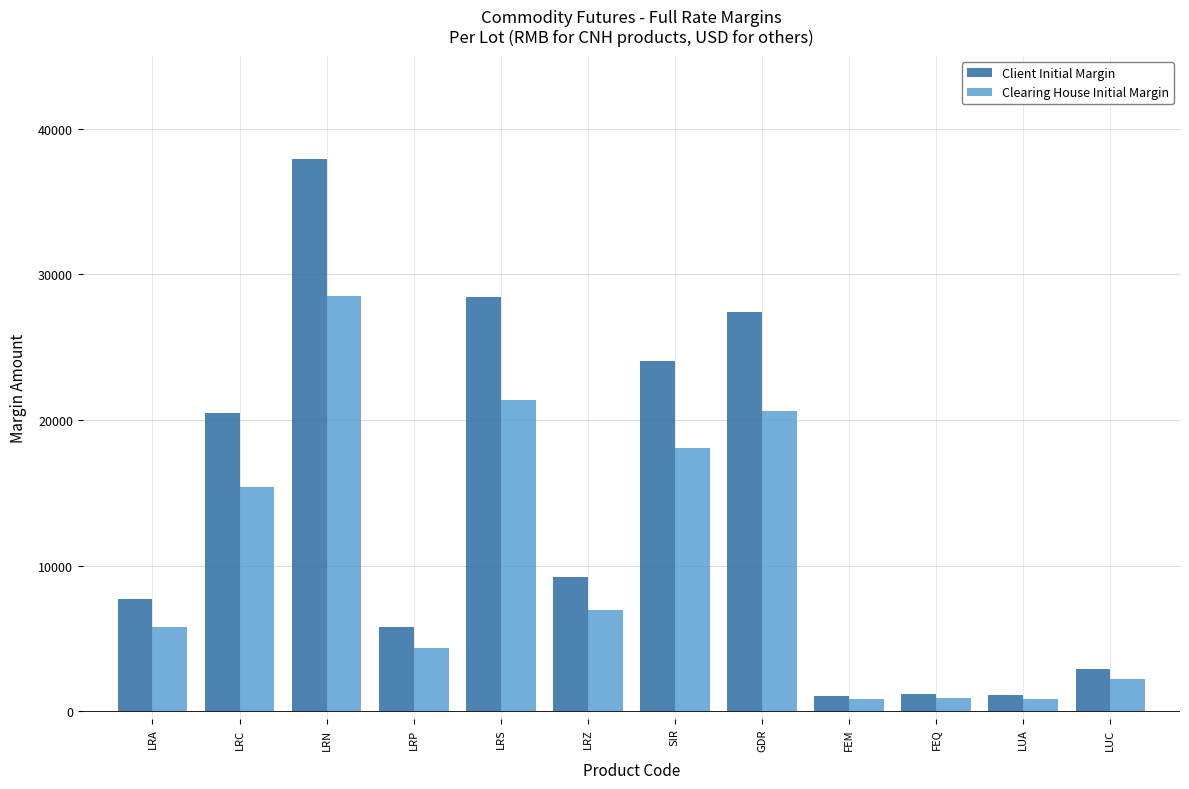

What is the spread (max minus min) of values at GDR?

6798